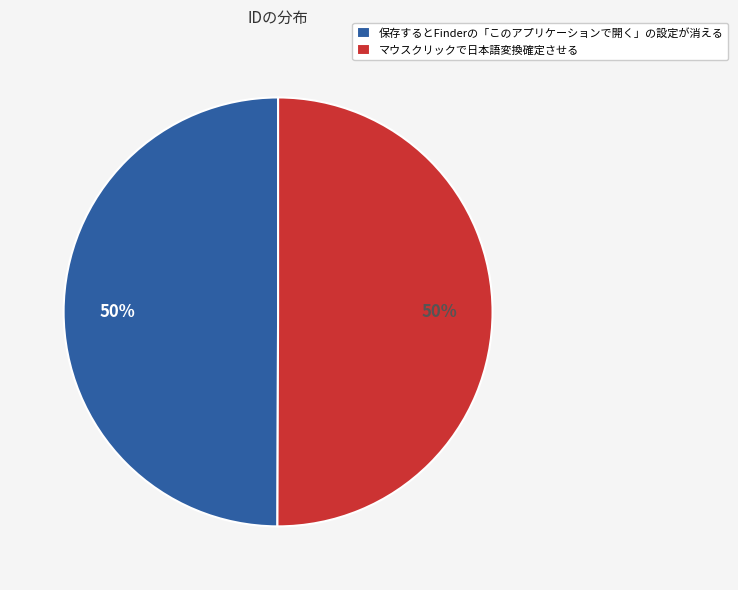

To the nearest percent, what is the combined percentage of マウスクリックで日本語変換確定させる and 保存するとFinderの「このアプリケーションで開く」の設定が消える?

100%